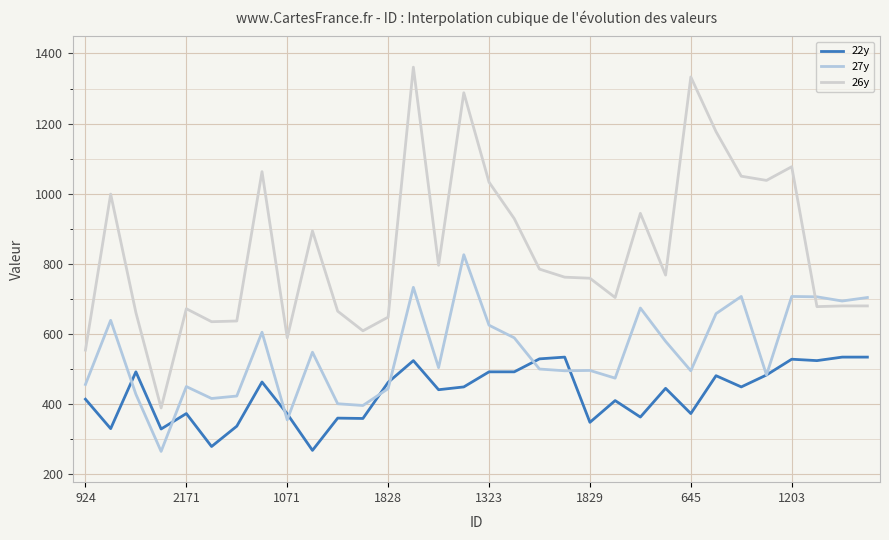

Rank the series by their average value, from highest to lowest.

26y, 27y, 22y